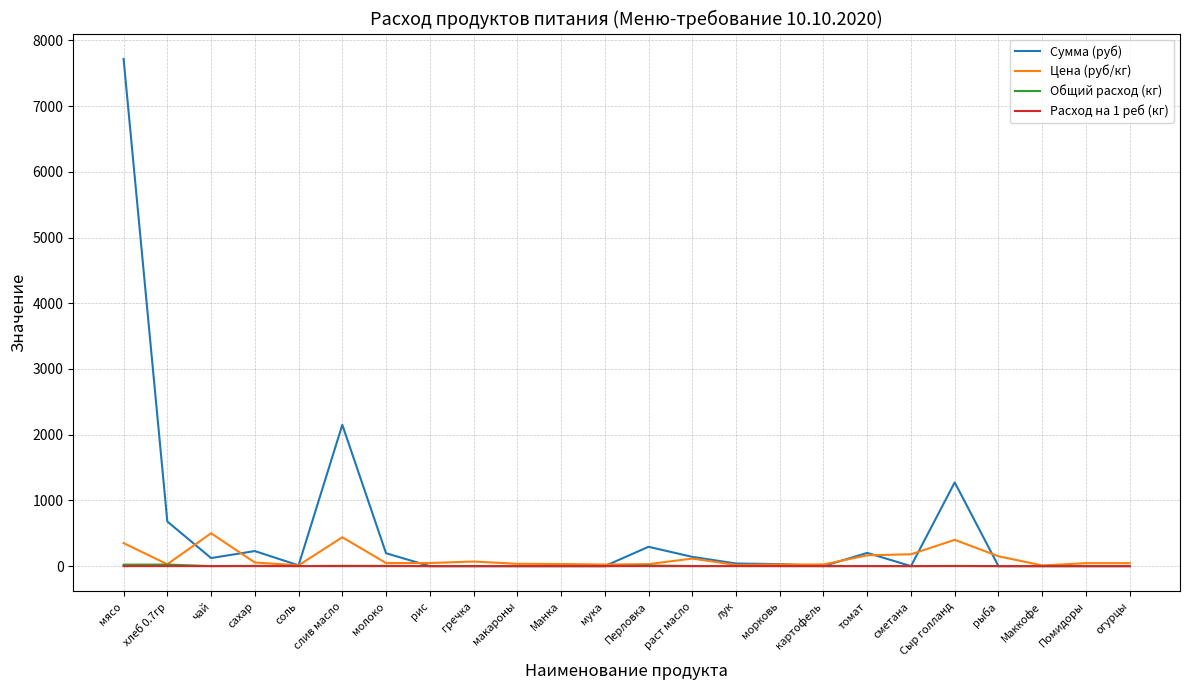

True or false: Общий расход (кг) has a value of 0.0 at Помидоры.

True